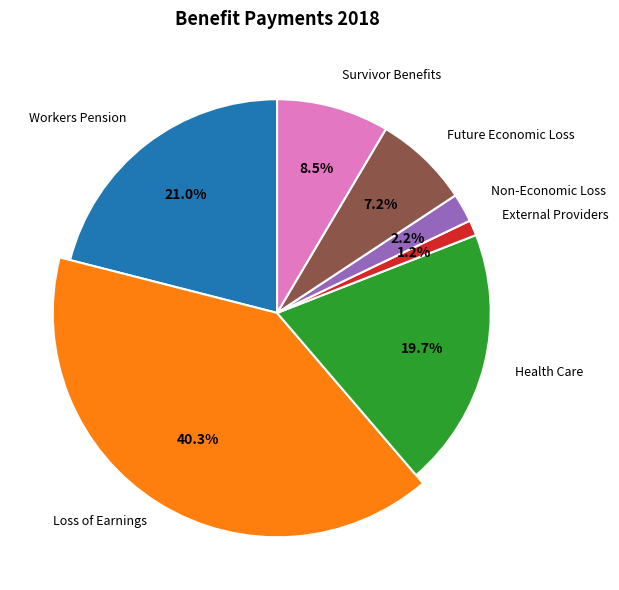

The Workers Pension slice represents 21% of the pie. True or false?

True